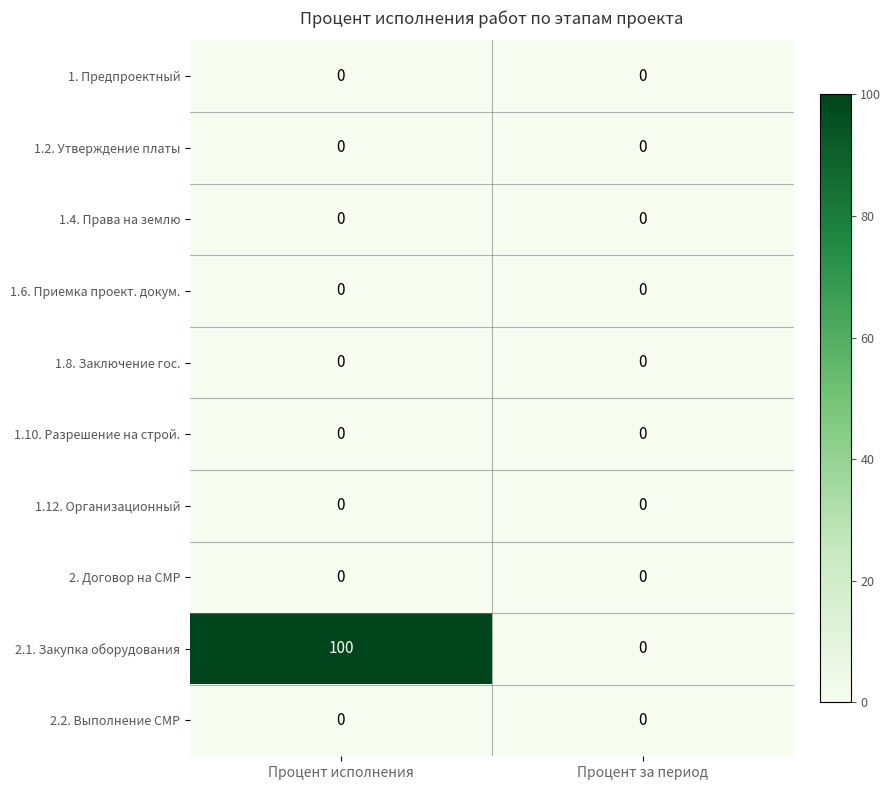

At which category is the sum across all series the highest?

Процент исполнения